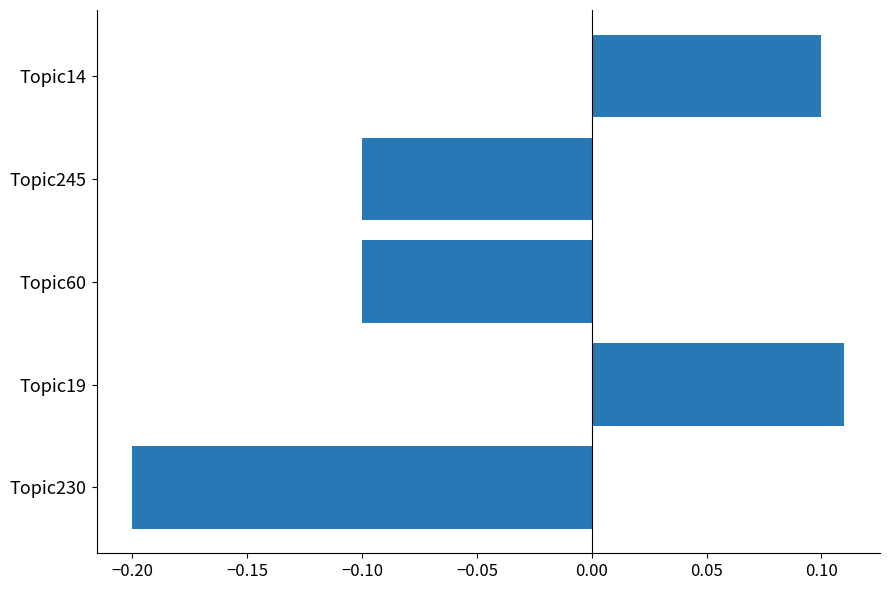

What is the minimum value shown in the chart?

-0.2